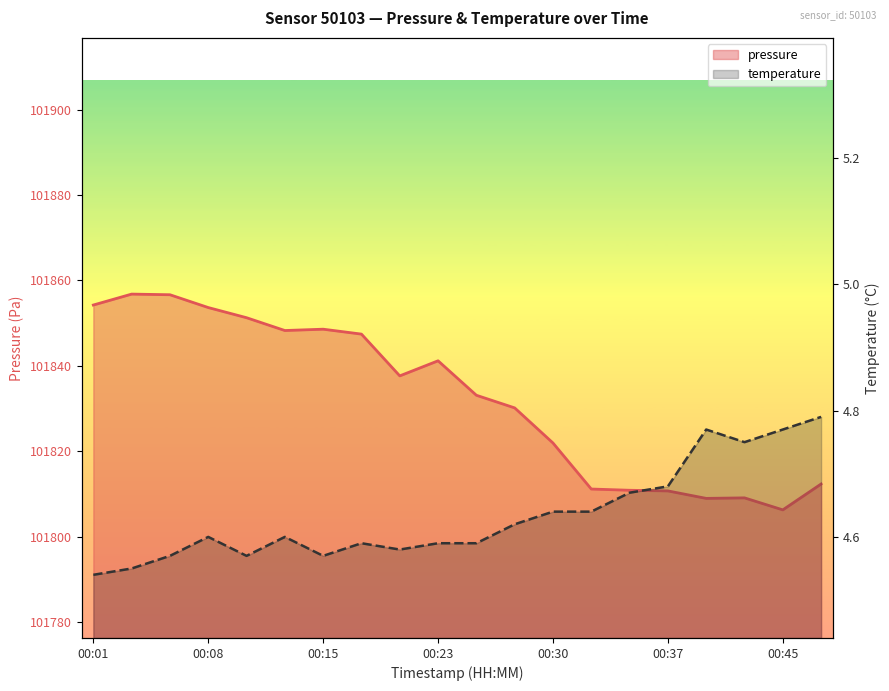

Count the temperature values in the range 4 to 5.

20